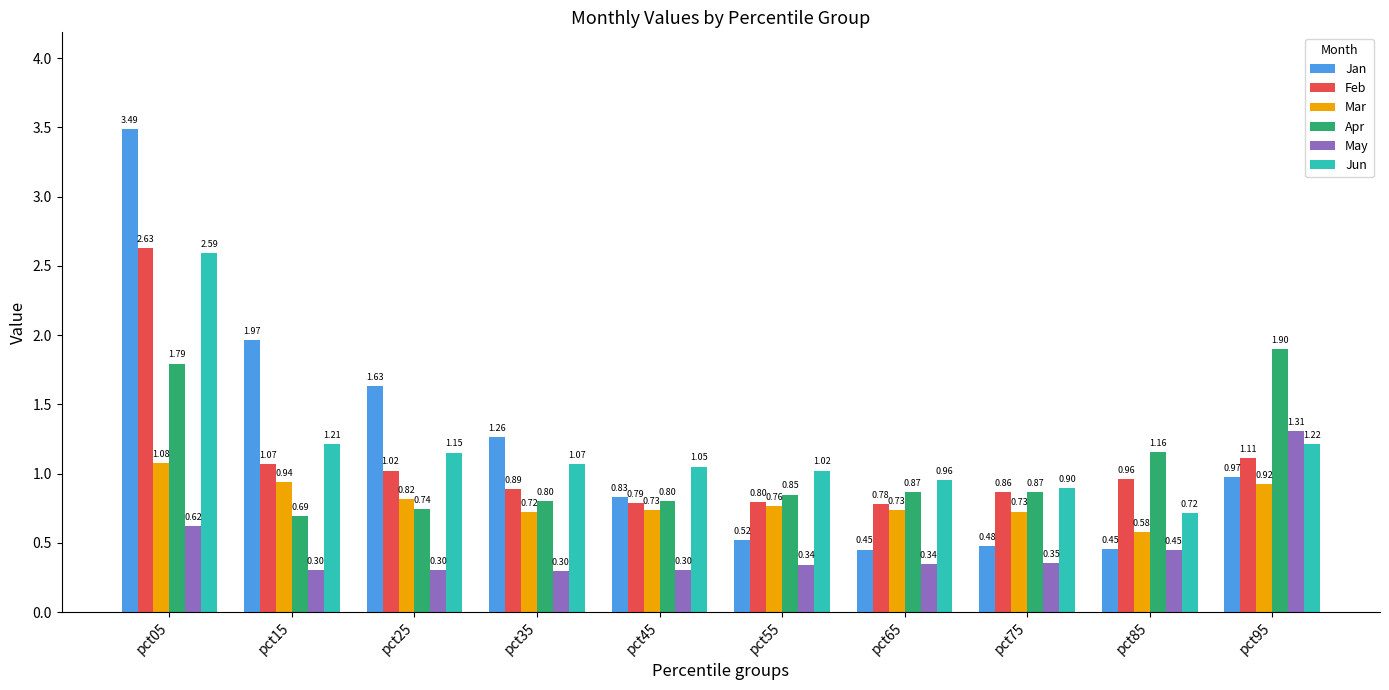

At which category is the sum across all series the highest?

pct05